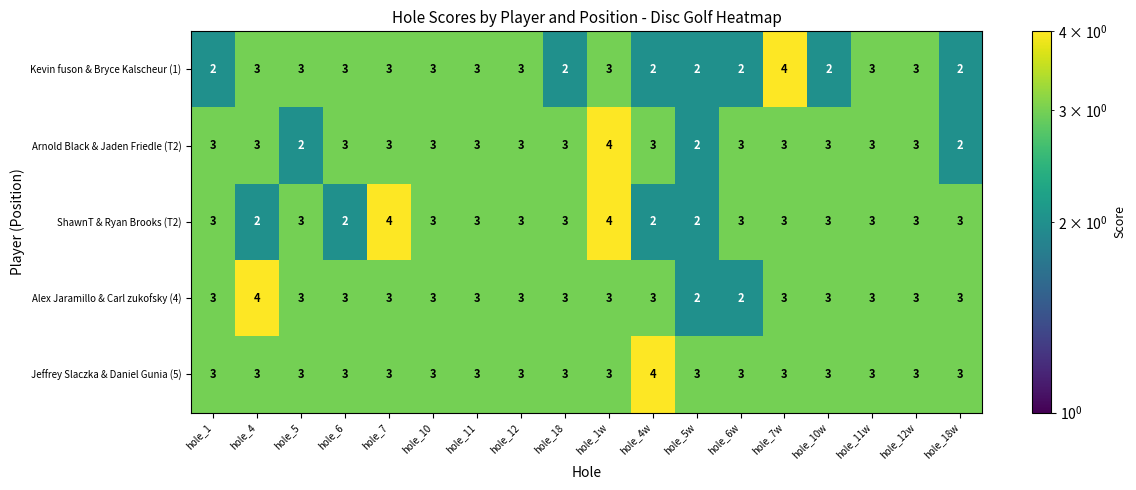

What is the average value of the Jeffrey Slaczka & Daniel Gunia (5) series?

3